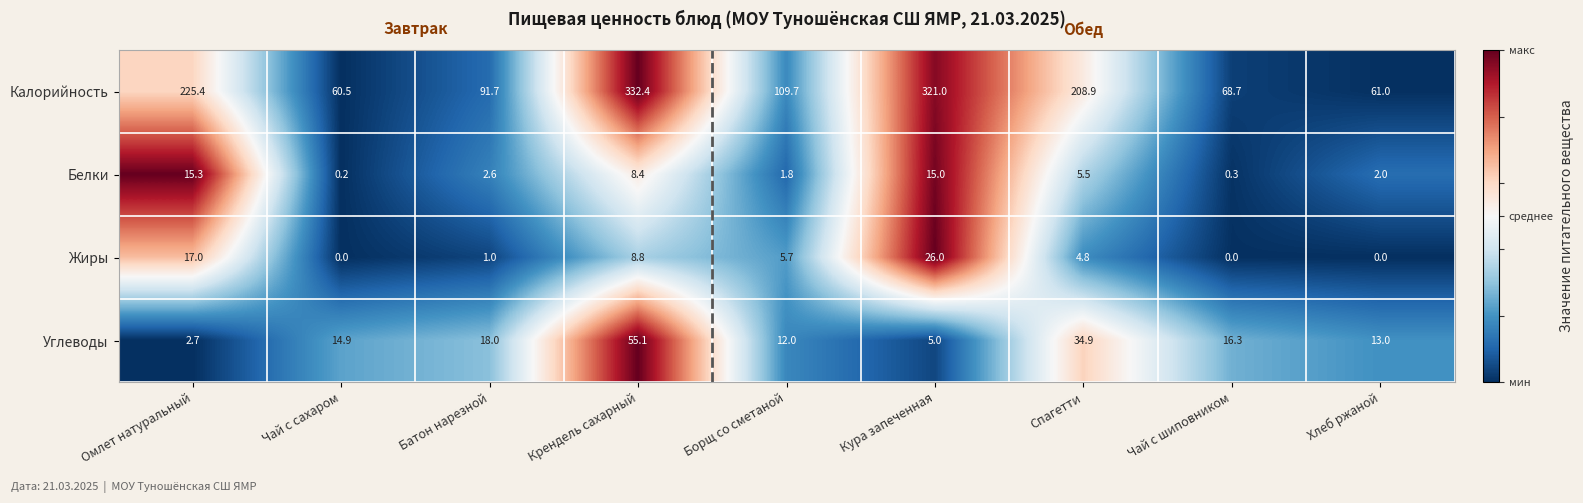

Rank the series by their maximum value, from highest to lowest.

Калорийность, Углеводы, Жиры, Белки